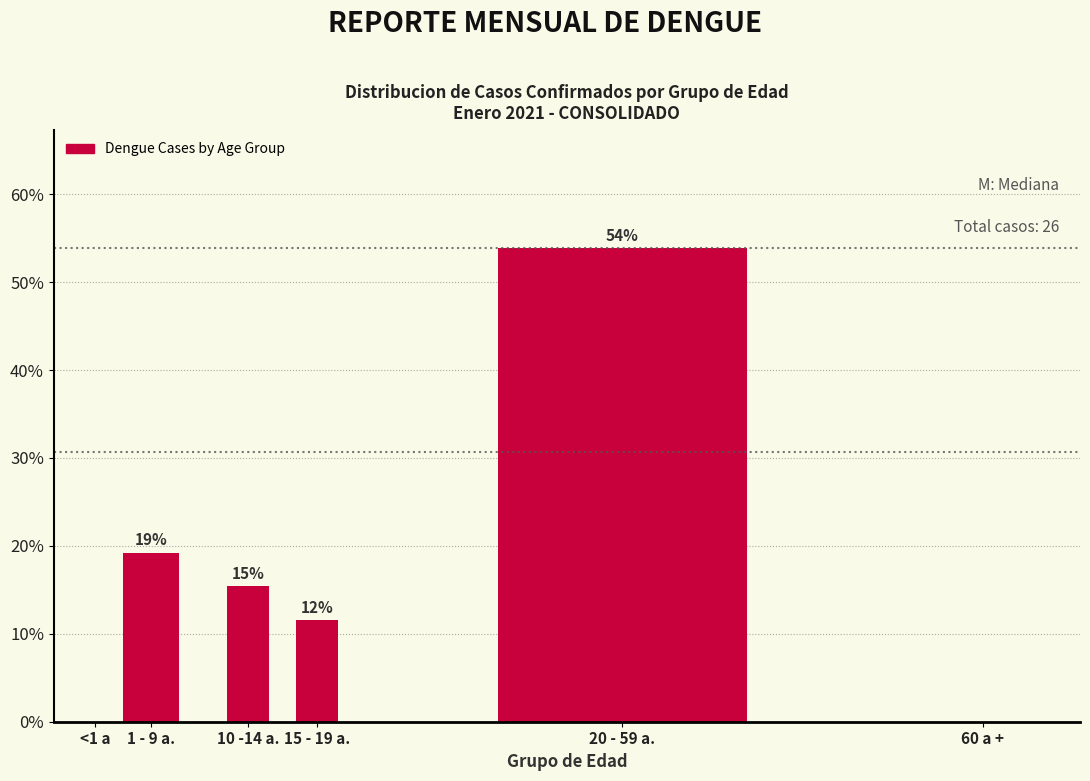

Are the bars horizontal?

No